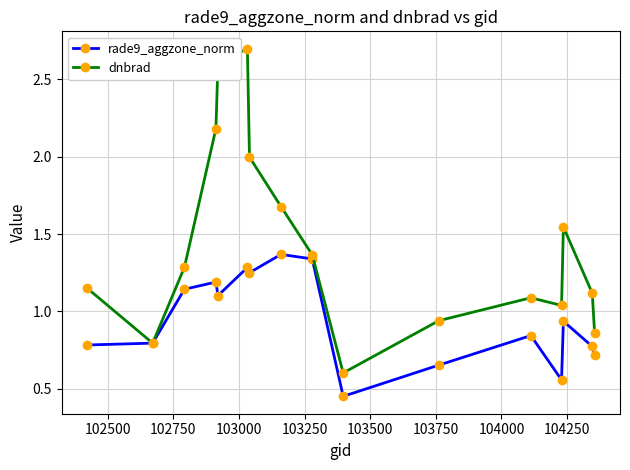

In dnbrad, how many points are lower than both neighbors (excluding endpoints)?

3